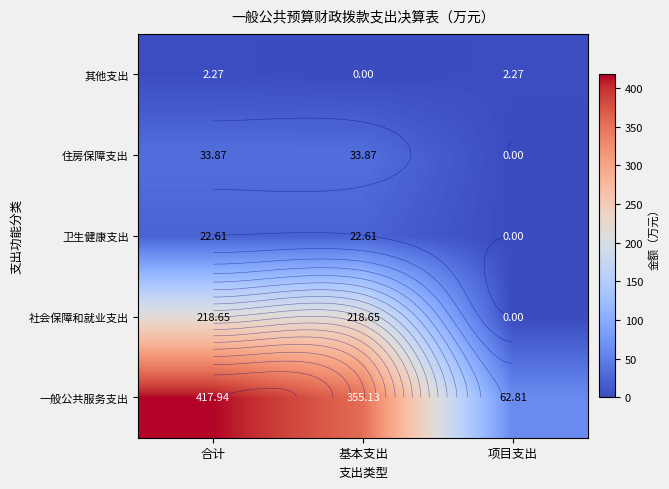

The value of 卫生健康支出 at 基本支出 is 22.6. True or false?

True